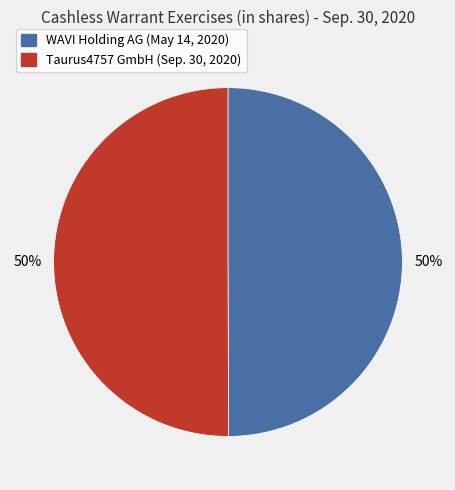

To the nearest percent, what percentage of the pie is Taurus4757 GmbH (Sep. 30, 2020)?

50%